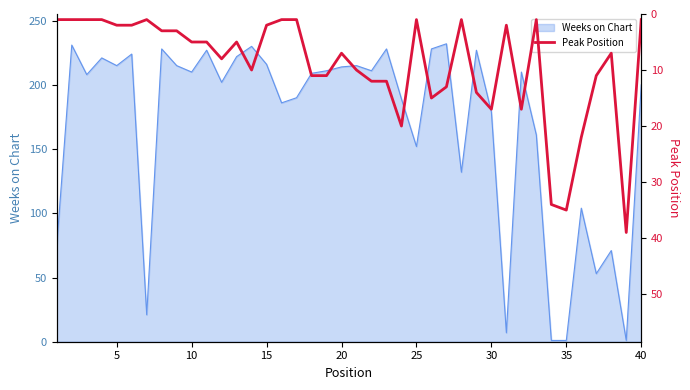

How many data points are above 7?

18